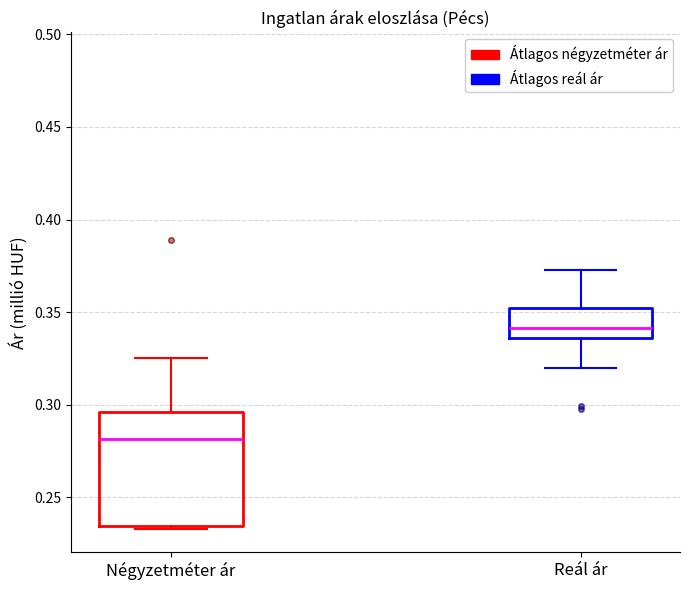

Reading left to right, read every box against the y-axis: the position of its median line, the range the box covers, and the ends of its whiskers. The values are not printed on the chart, so give them approximately, as read against the axis.

Négyzetméter ár: median 0.280, box 0.235 to 0.295, whiskers 0.235 to 0.325
Reál ár: median 0.340, box 0.335 to 0.350, whiskers 0.320 to 0.375